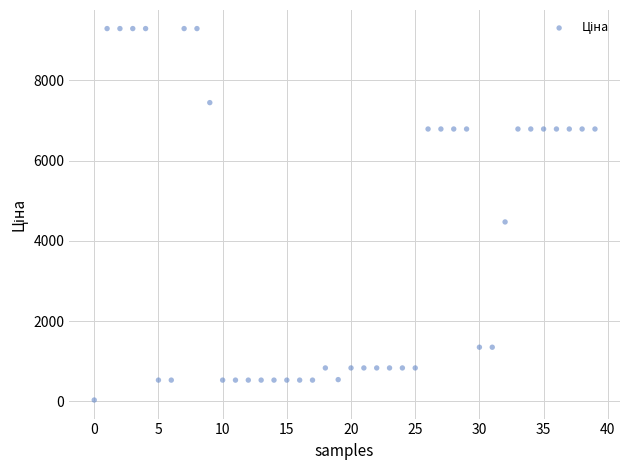

What is the range of Y values (max minus min)?

9258.4